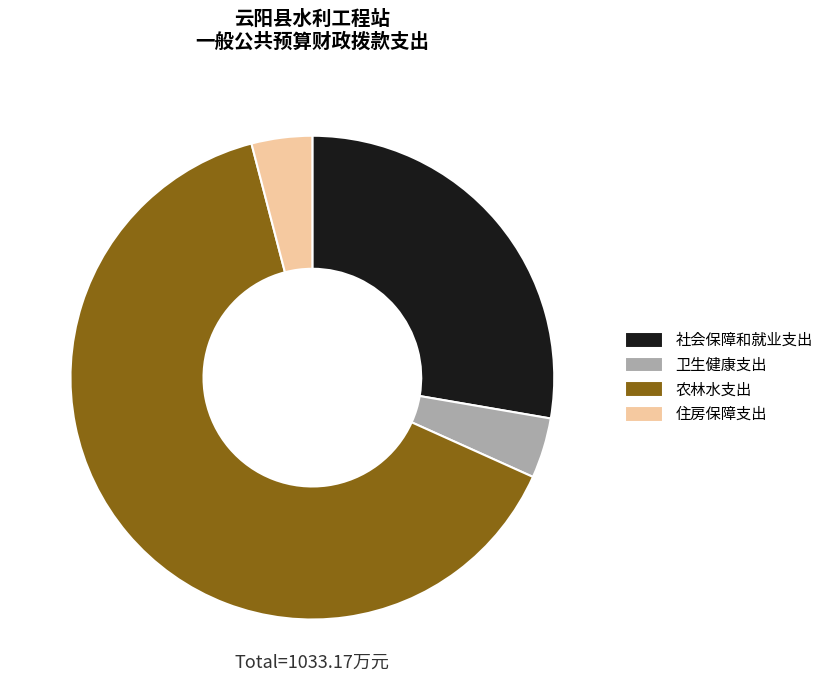

What is the largest slice in the pie chart?

农林水支出